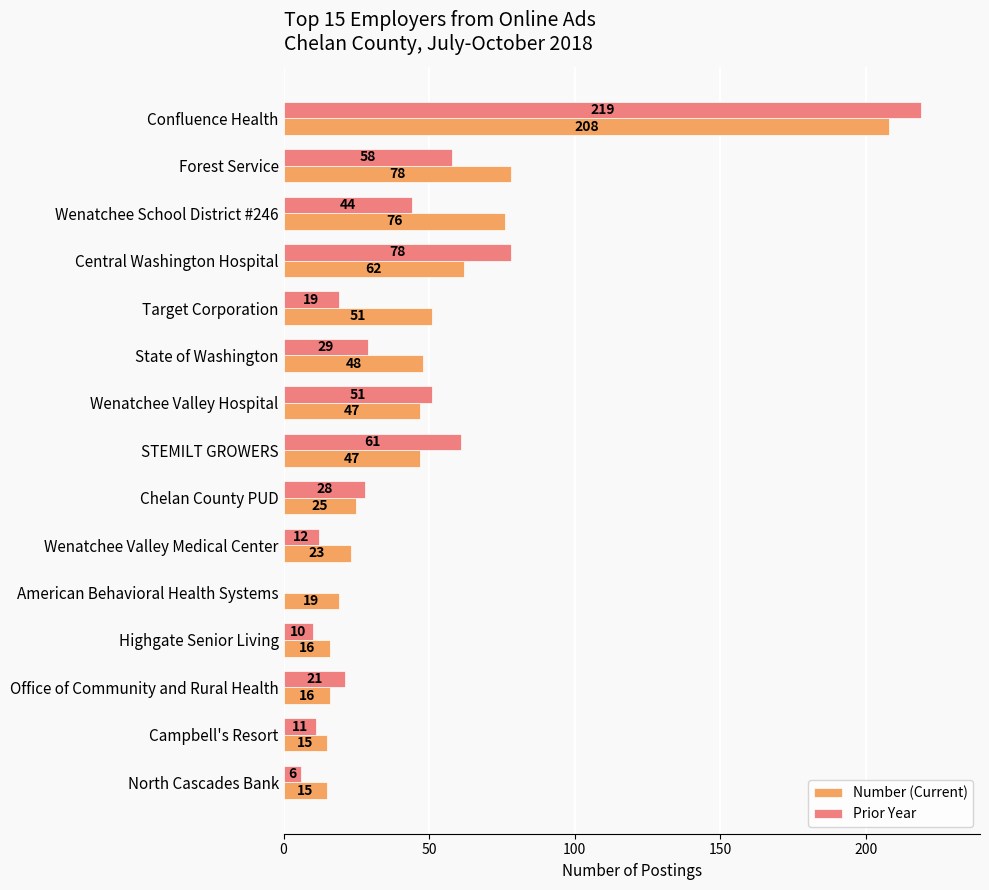

What is the total value across all series at Central Washington Hospital?

140